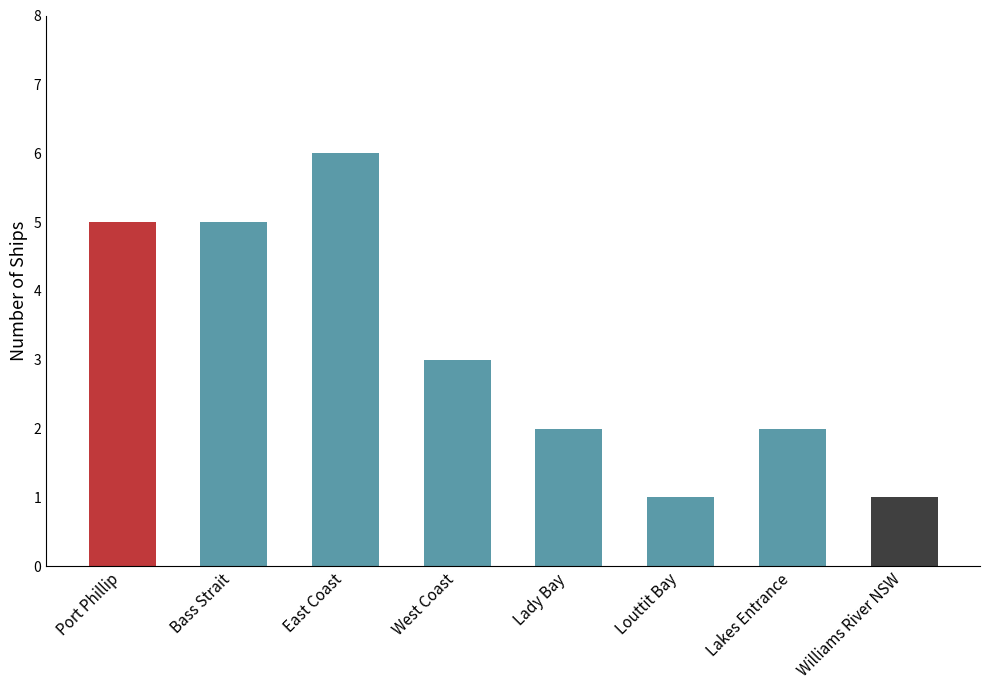

True or false: the data shows 1 at Williams River NSW.

True